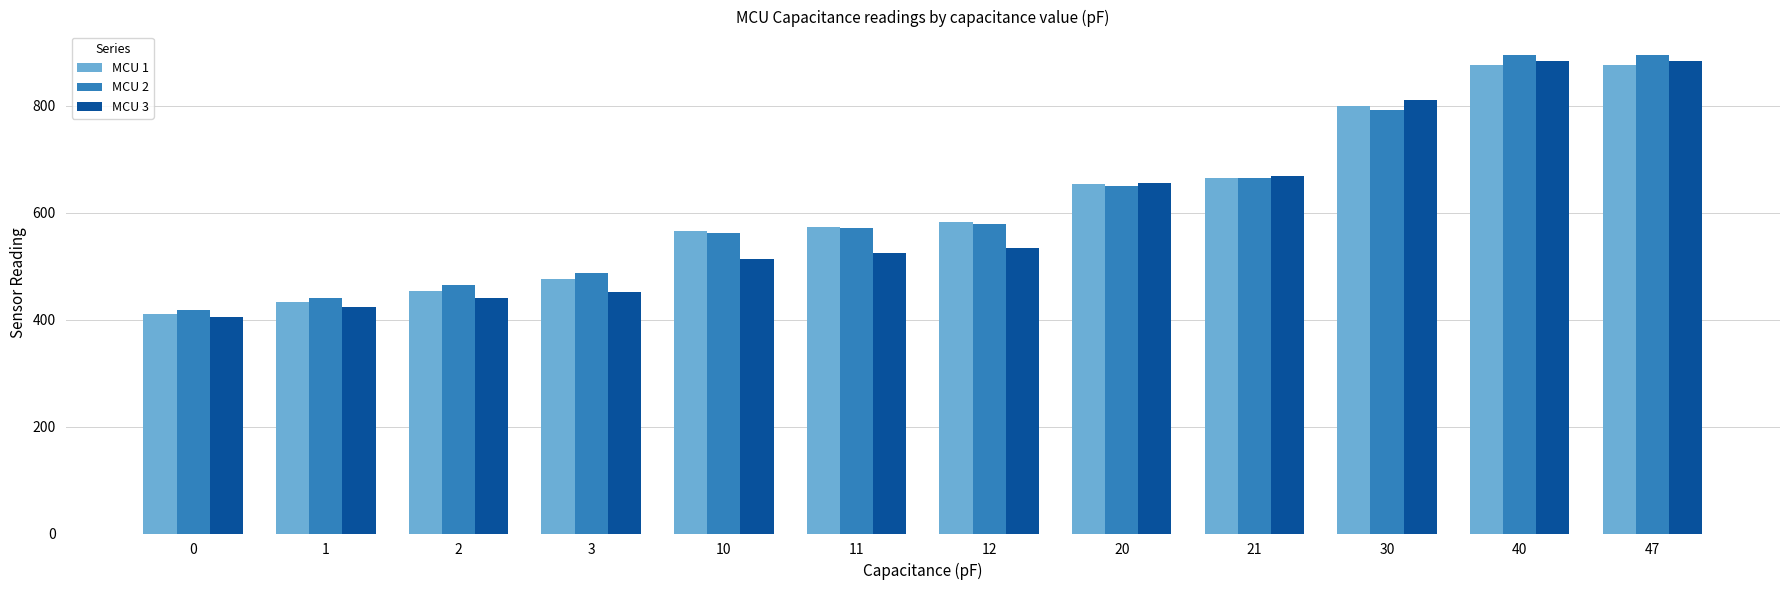

At how many categories does at least one series exceed 535?

8